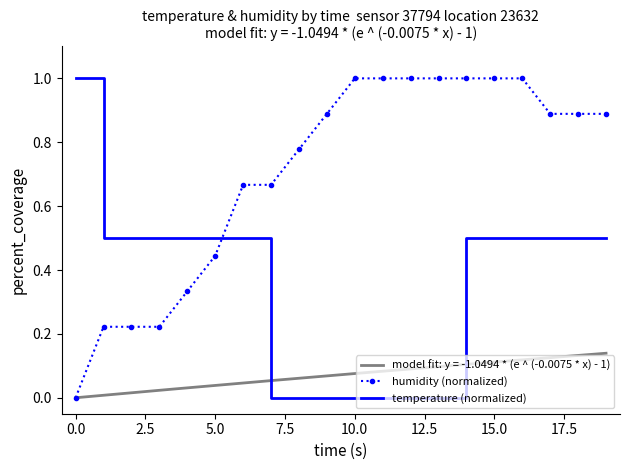

How many distinct data groups are displayed?

2